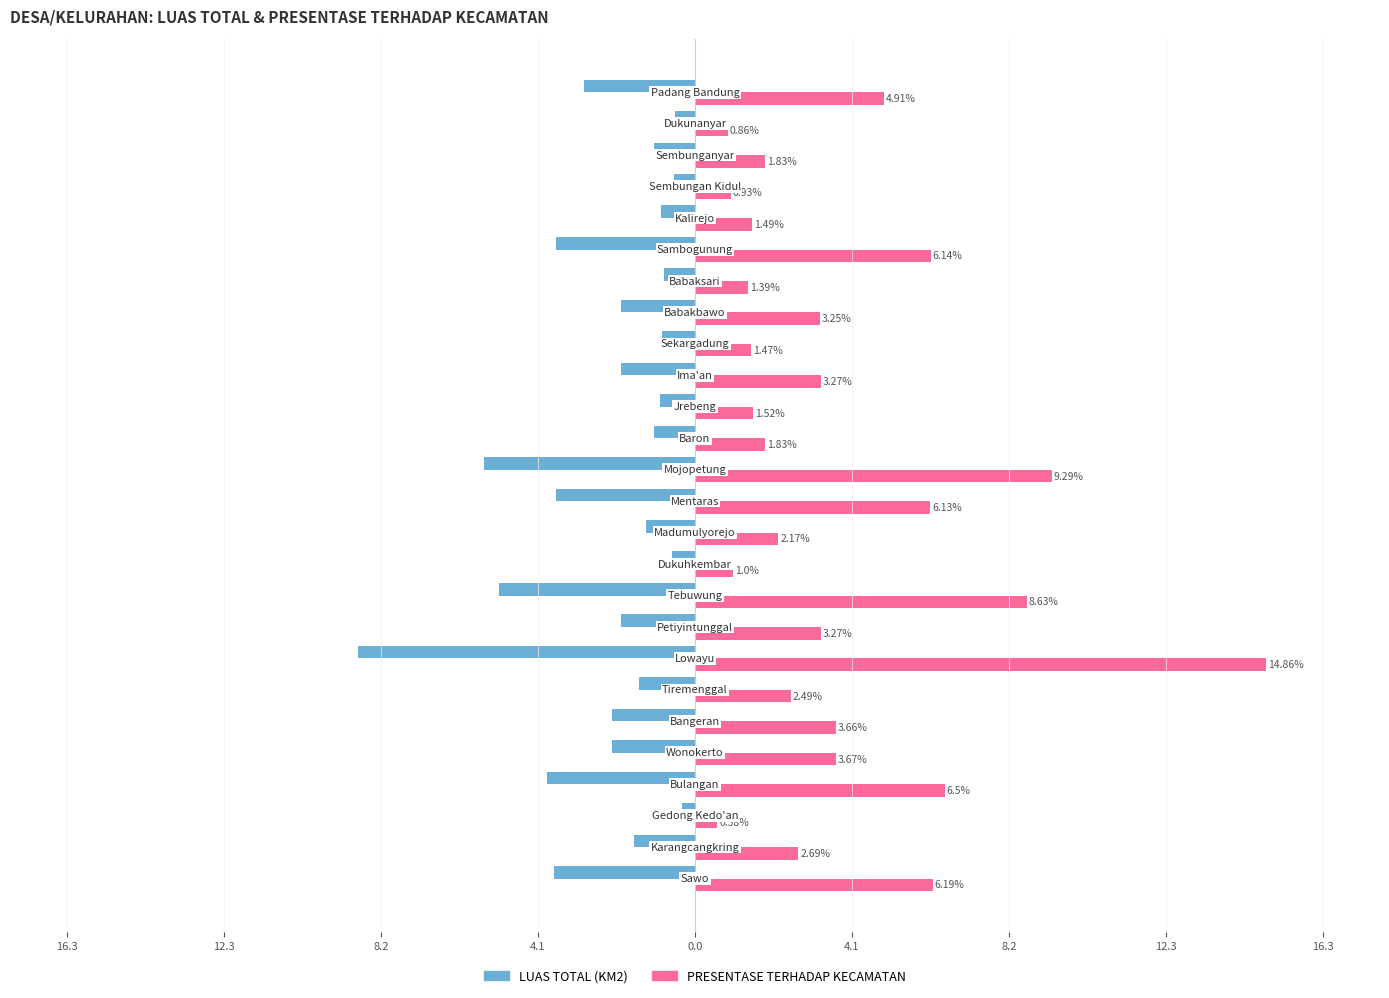

What are all the series names shown in the legend?

LUAS TOTAL (KM2), PRESENTASE TERHADAP KECAMATAN